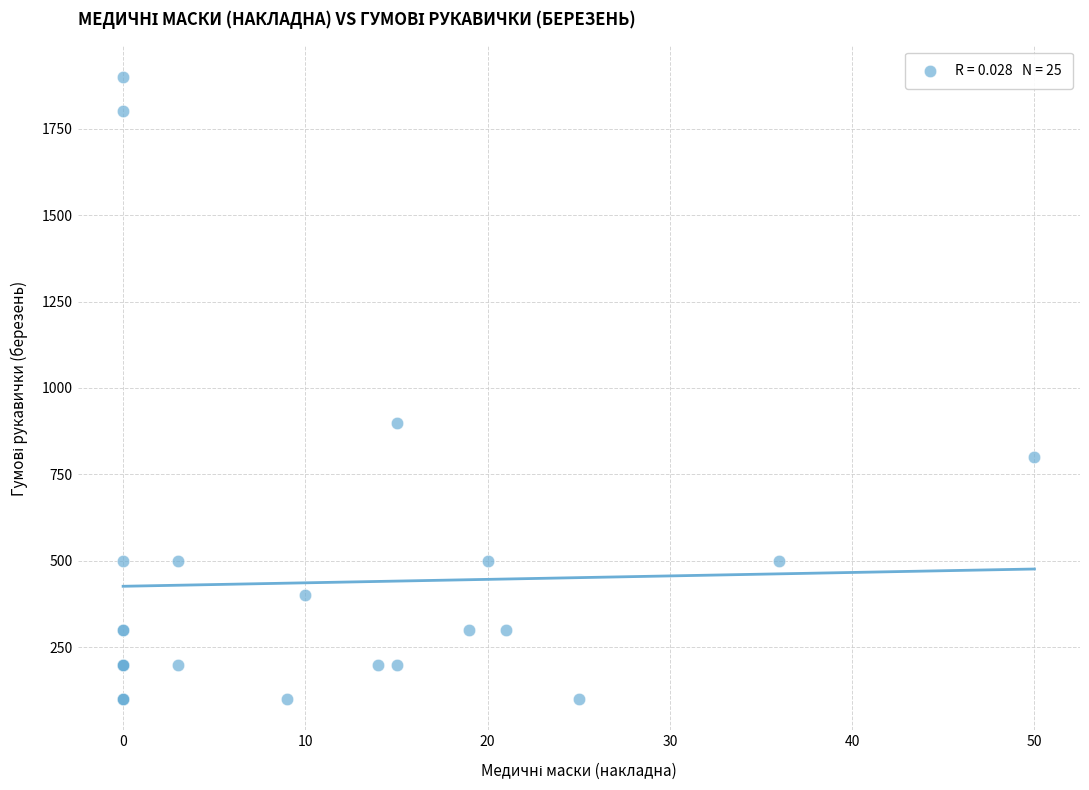

What Y value in the scatter plot is closest to 1000?

900